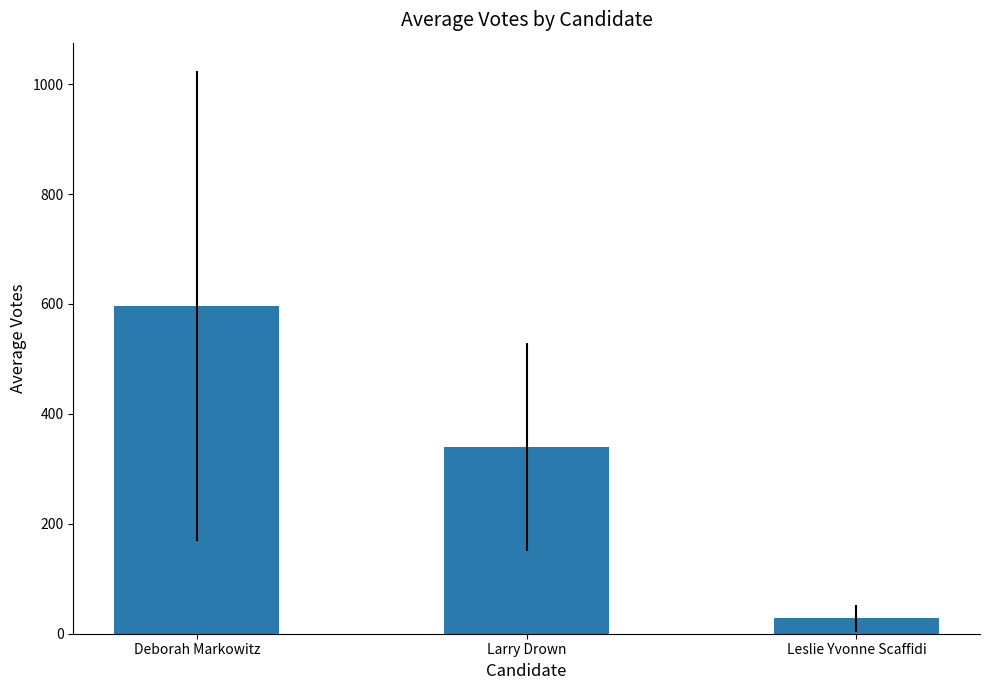

What is the greatest value displayed?

596.2